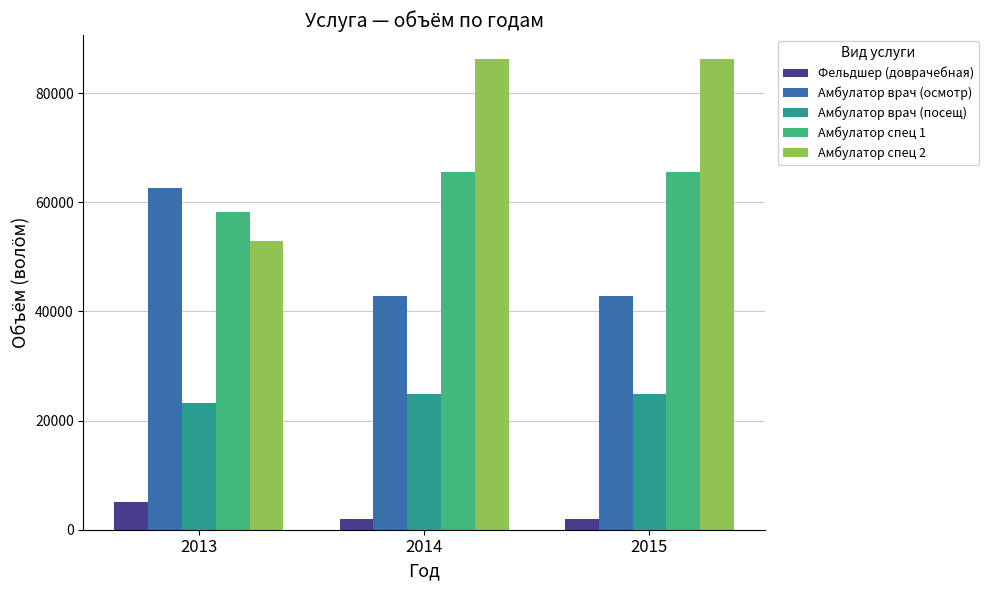

The value of Амбулатор врач (осмотр) at 2014 is 42880. True or false?

True